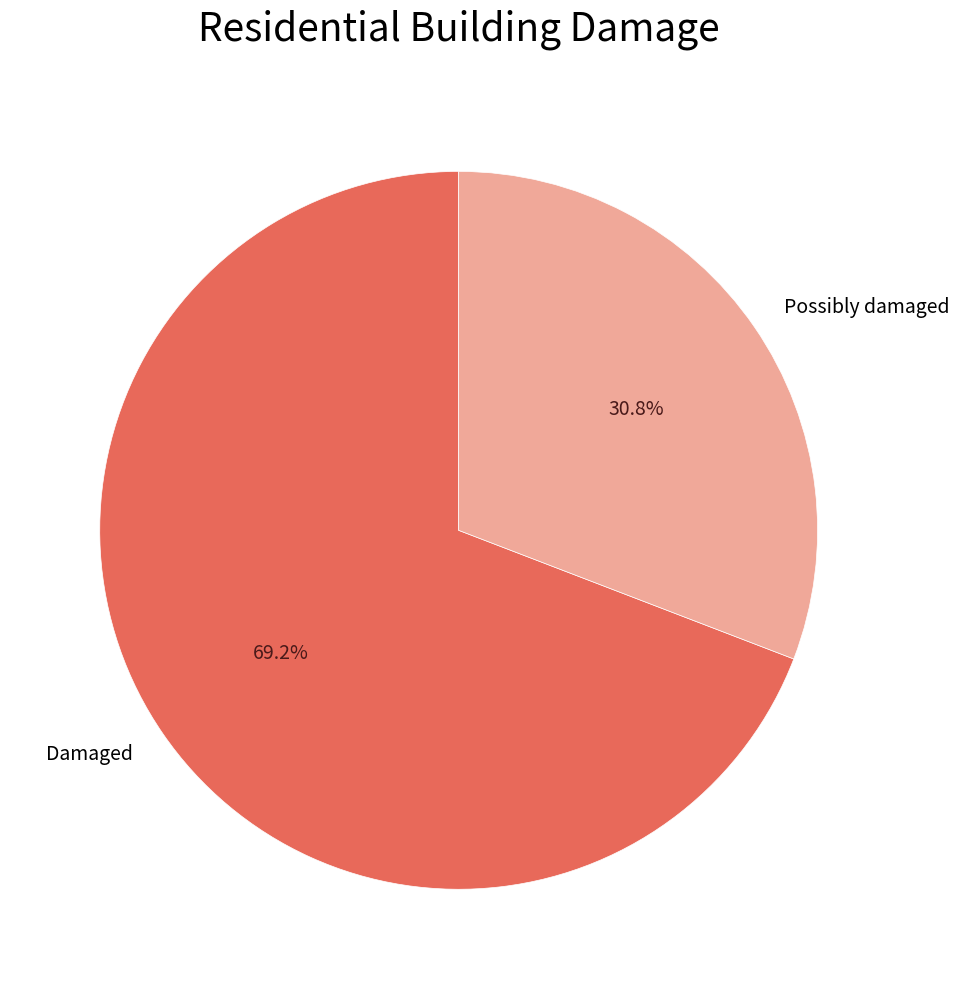

What is the ratio of the value at Damaged to the value at Possibly damaged?

2.2